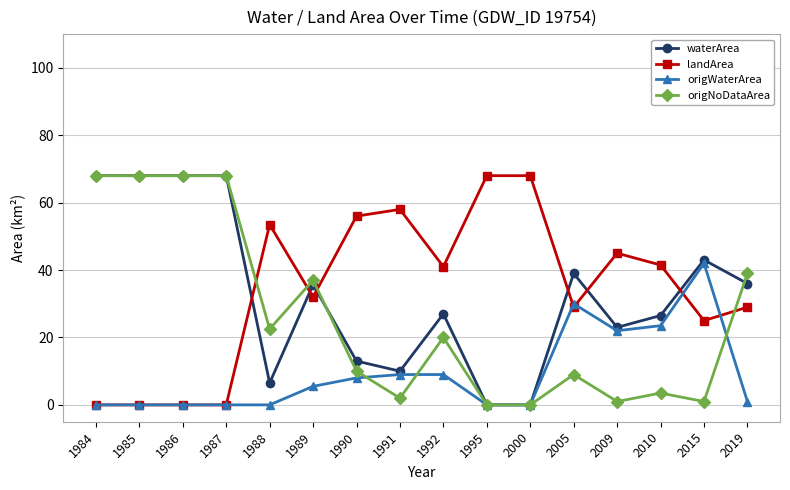

How many data points does each series have?

16